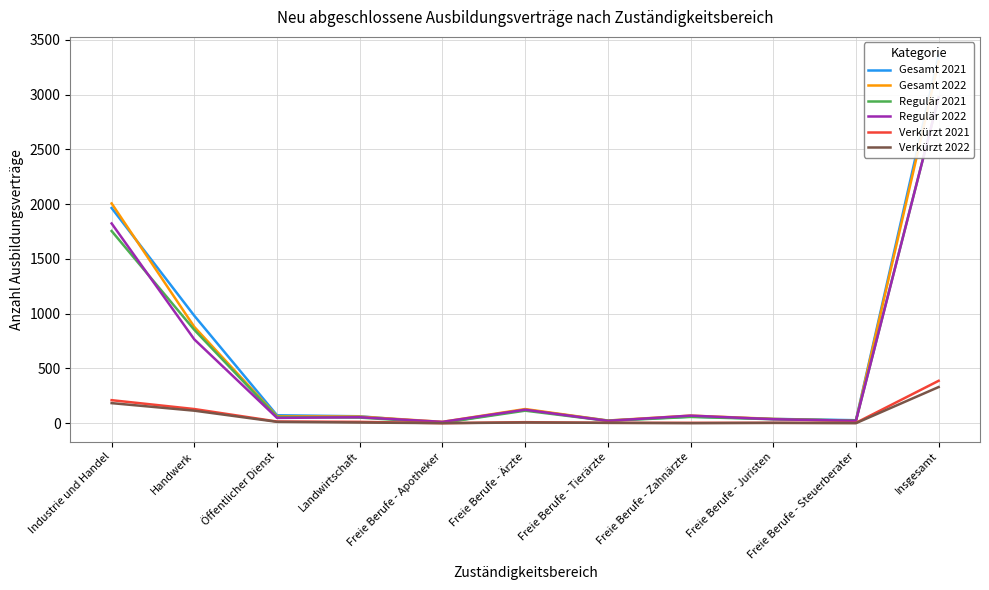

True or false: Gesamt 2022 has more than 0 points higher than both neighbors.

True